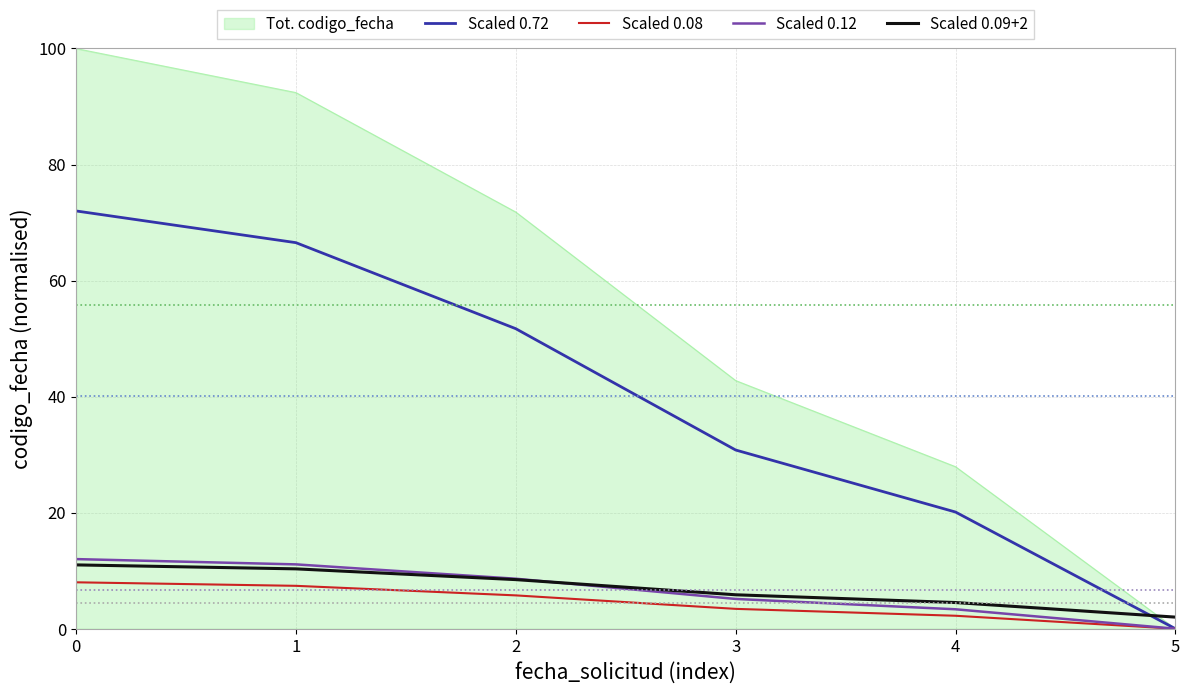

True or false: Scaled 0.08 and Scaled 0.09+2 cross at least once.

False